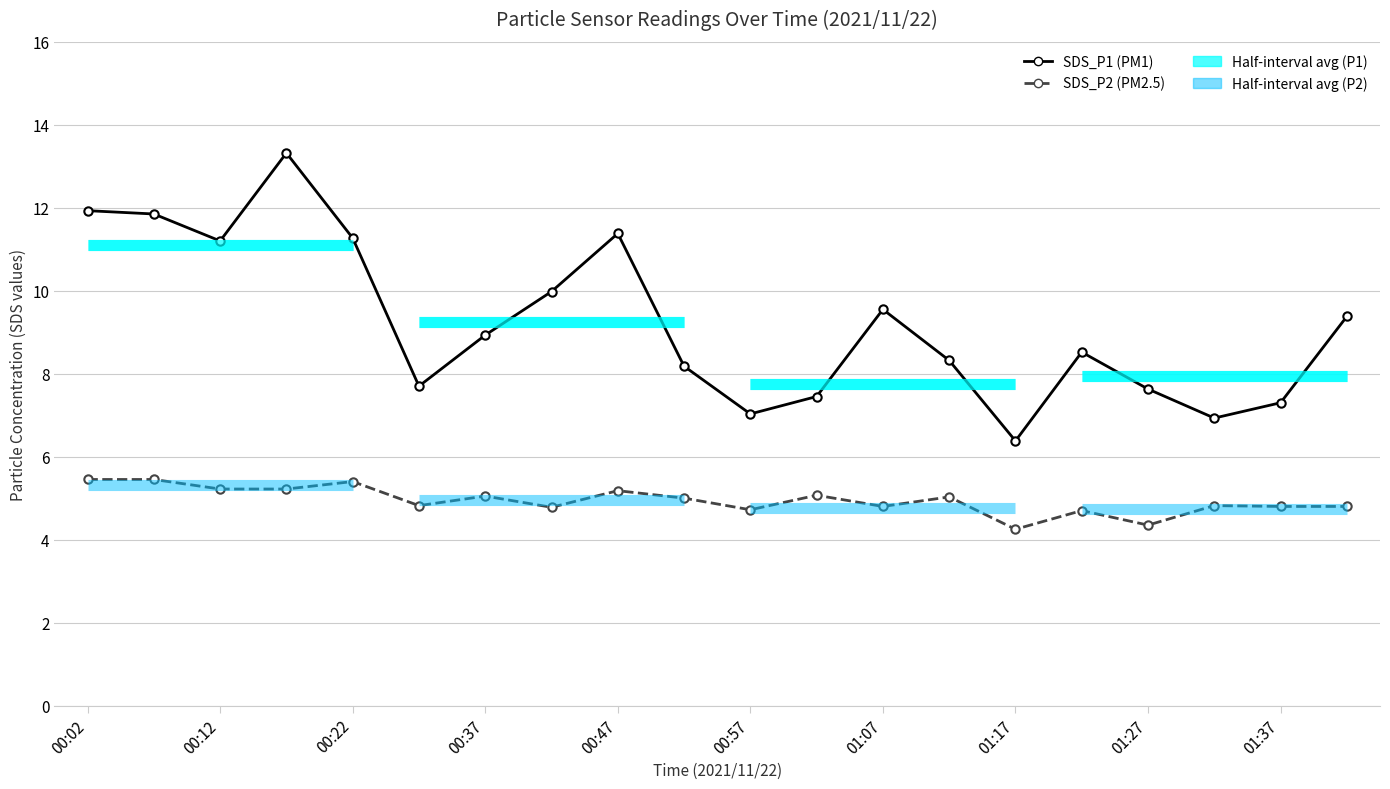

Which series has the largest total across all categories?

SDS_P1 (PM1)